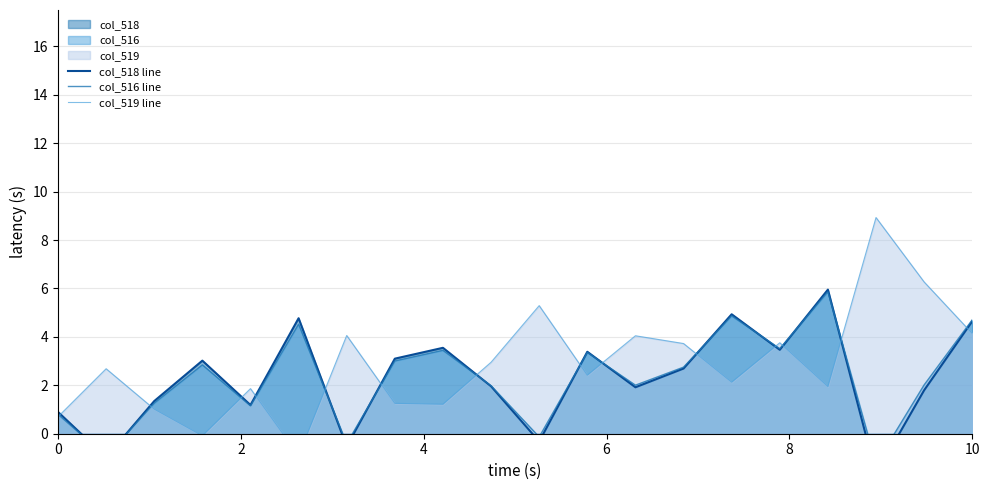

What is the difference between the maximum and minimum values in the col_519 line series?

9.8